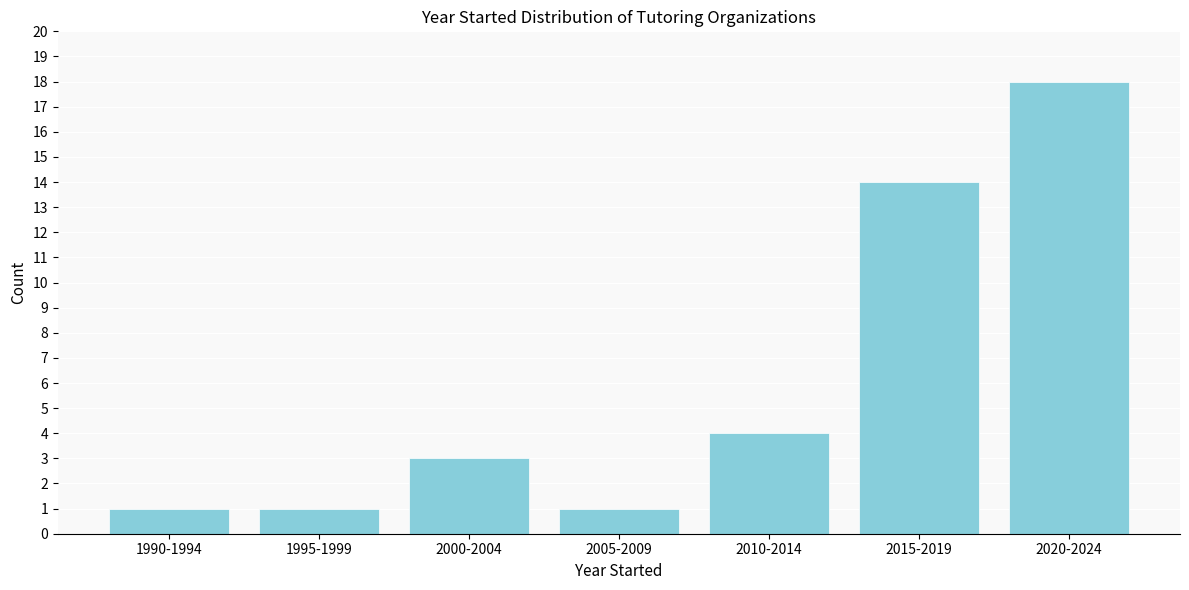

Reading right to left, list all the values displayed in this chart.

18	14	4	1	3	1	1